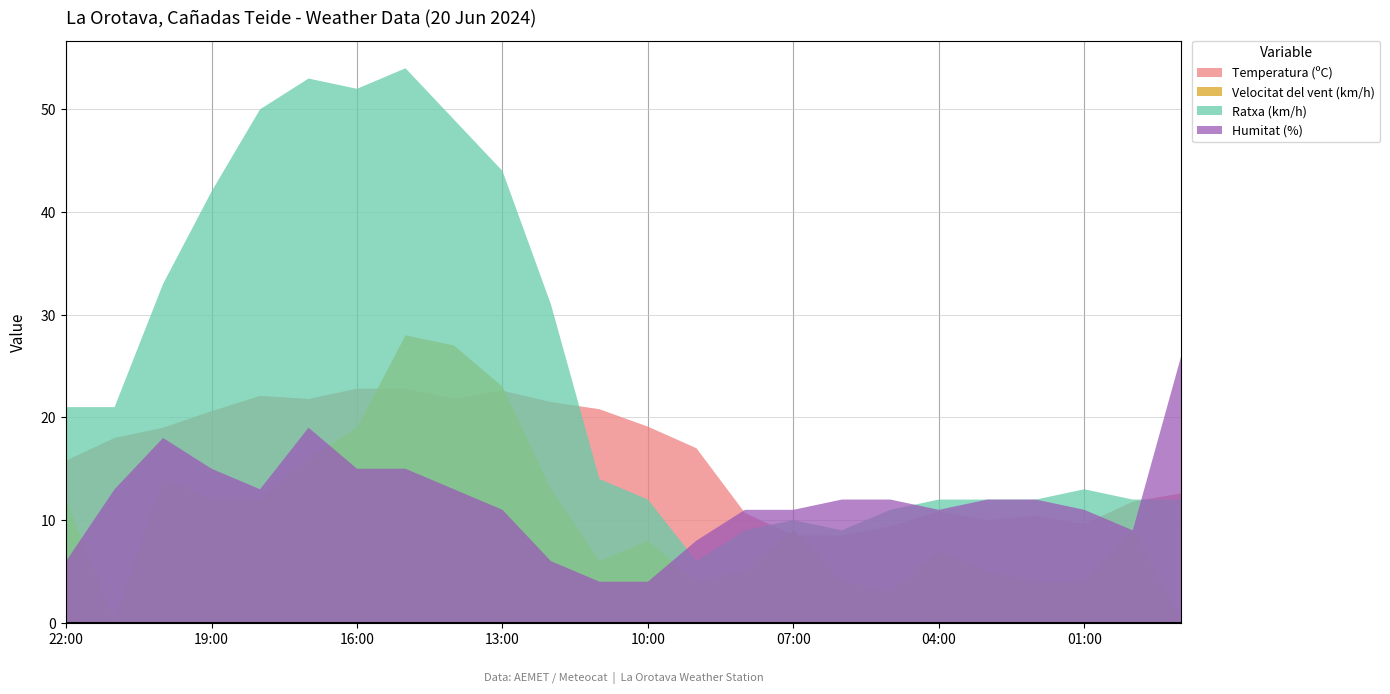

Reading left to right, extract all data points from this chart.

Temperatura (ºC): 15.8	18.0	19.0	20.6	22.1	21.8	22.8	22.8	21.8	22.6	21.5	20.8	19.1	17.0	10.7	8.5	8.5	9.4	10.8	10.0	10.4	9.6	11.8	12.6
Velocitat del vent (km/h): 12.0	0.0	14.0	12.0	12.0	16.0	19.0	28.0	27.0	23.0	13.0	6.0	8.0	4.0	5.0	9.0	4.0	3.0	7.0	5.0	4.0	4.0	9.0	0.0
Ratxa (km/h): 21.0	21.0	33.0	42.0	50.0	53.0	52.0	54.0	49.0	44.0	31.0	14.0	12.0	6.0	9.0	10.0	9.0	11.0	12.0	12.0	12.0	13.0	12.0	12.0
Humitat (%): 6.0	13.0	18.0	15.0	13.0	19.0	15.0	15.0	13.0	11.0	6.0	4.0	4.0	8.0	11.0	11.0	12.0	12.0	11.0	12.0	12.0	11.0	9.0	26.0